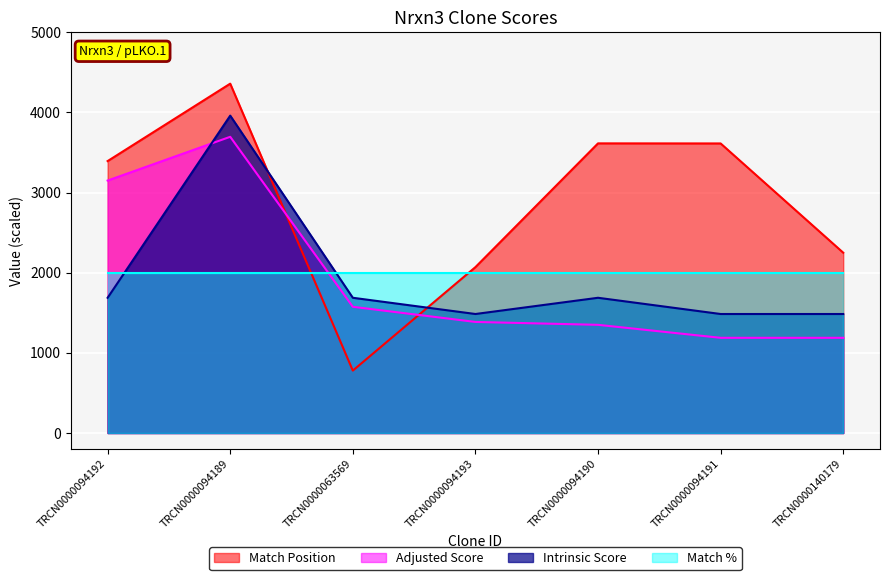

What position from the right is TRCN0000094191?

2